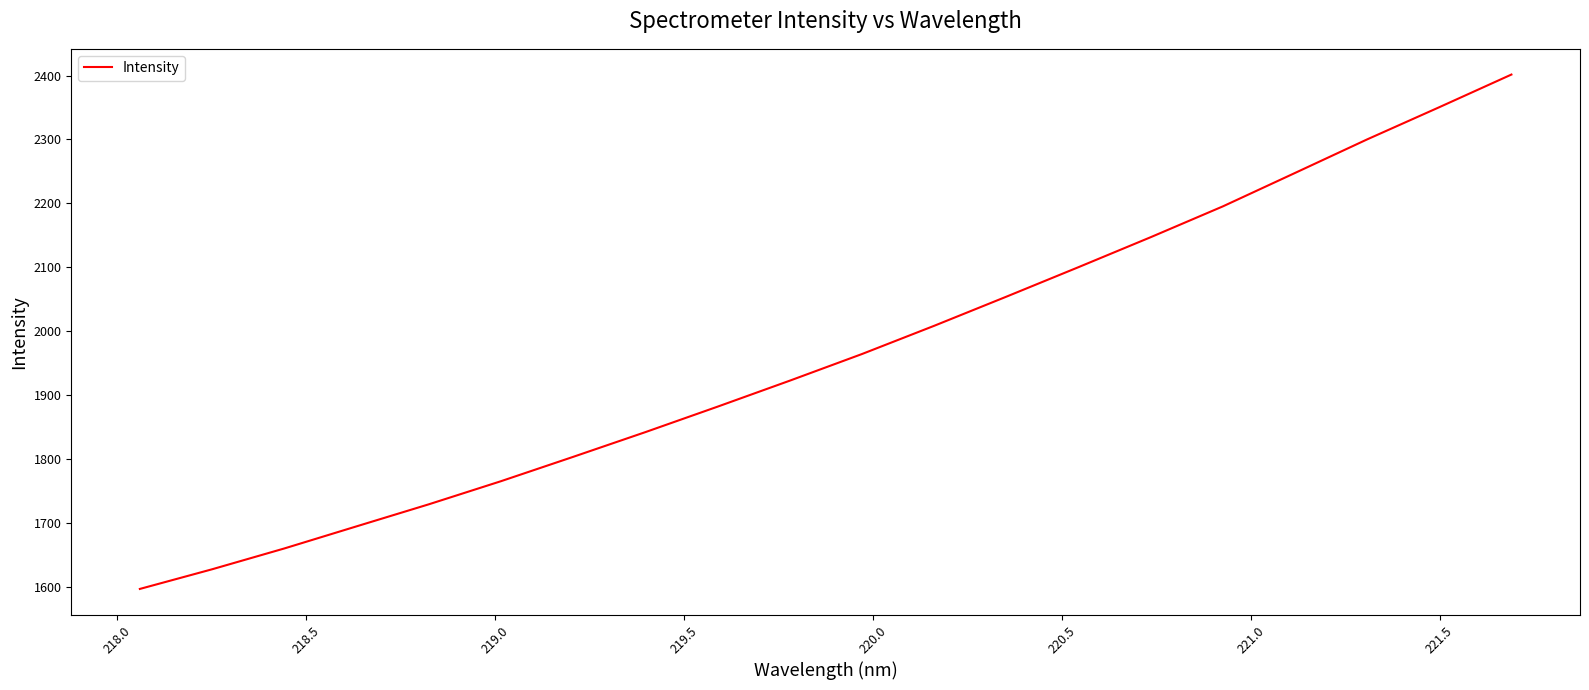

What is the maximum value shown in the chart?

2401.6